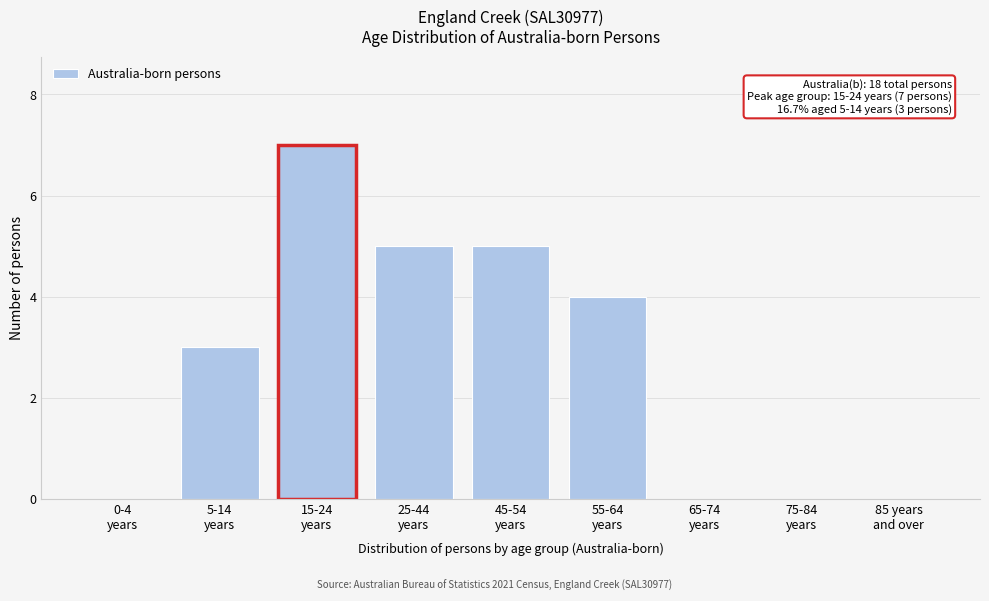

What is the sum of all values?

24